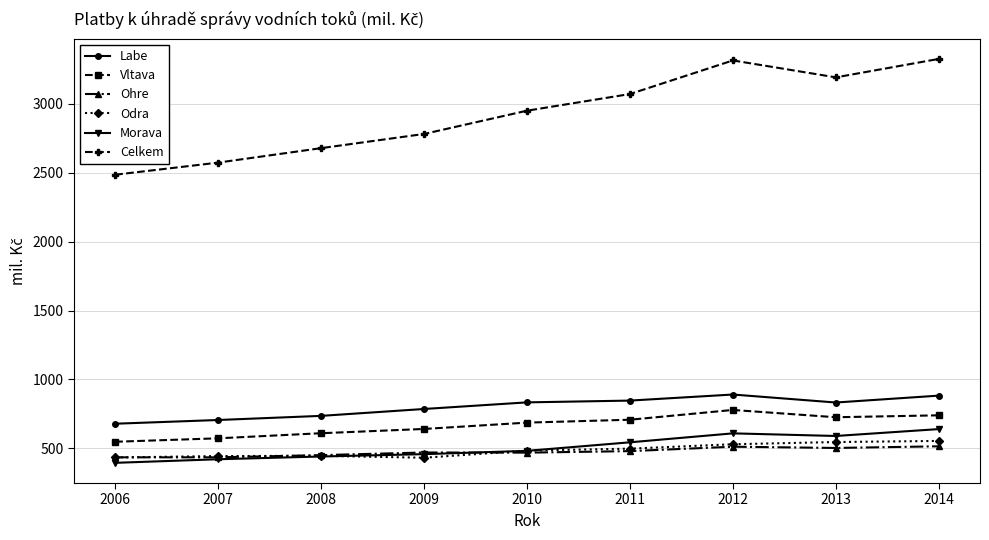

Does the chart have visible grid lines?

Yes